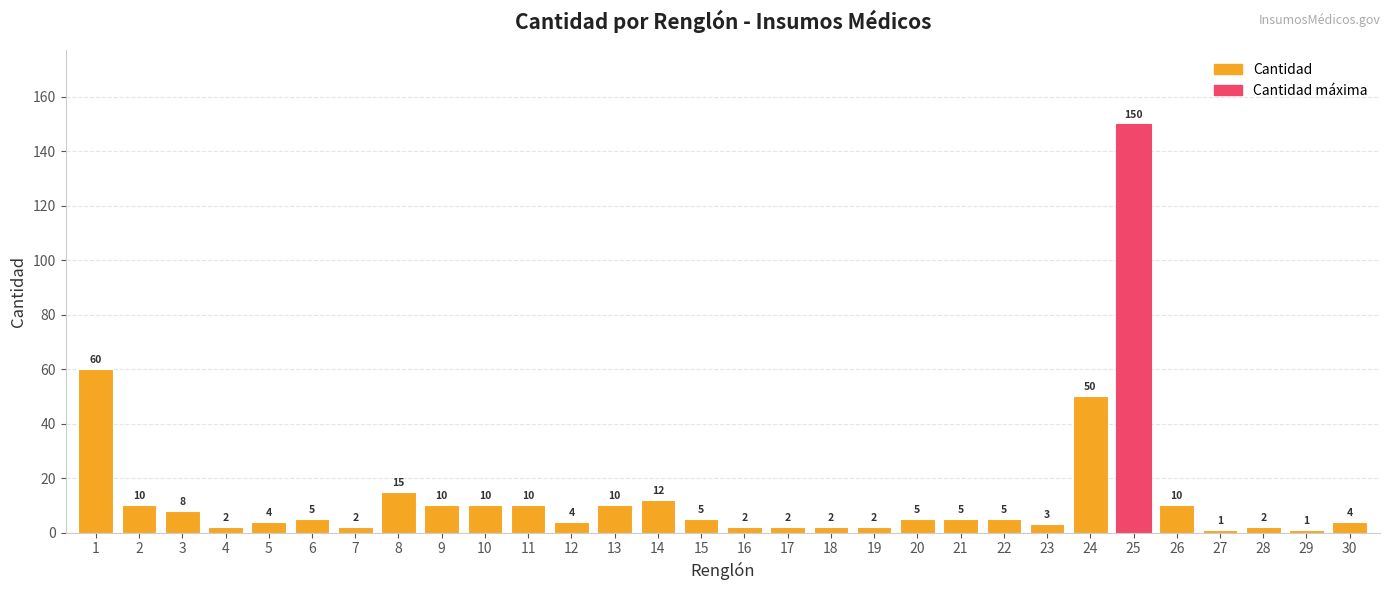

The chart shows a value of 5 at 6. True or false?

True